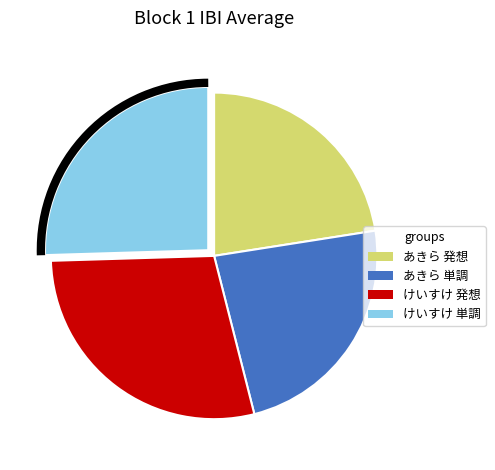

Does any single category account for the majority?

No